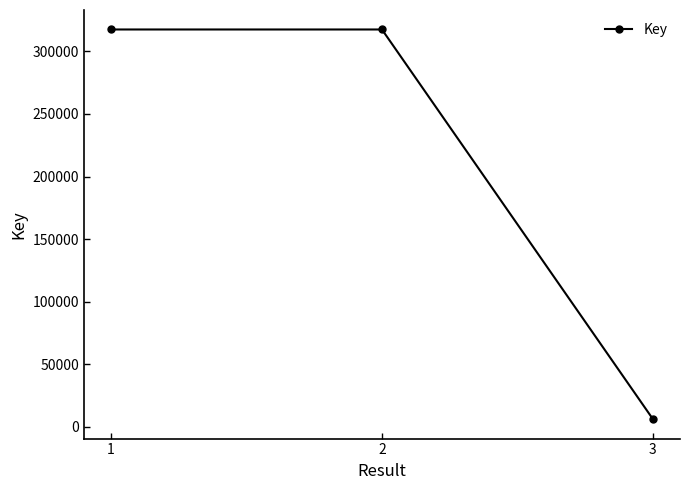

What value does the data have at 2, to the nearest 100?

317500